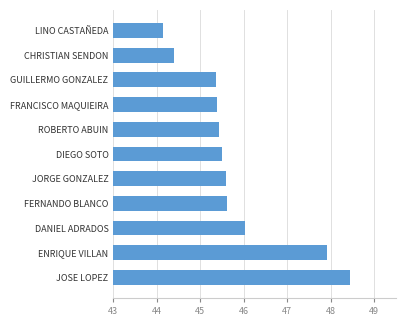

Which category has the highest value across all series?

JOSE LOPEZ